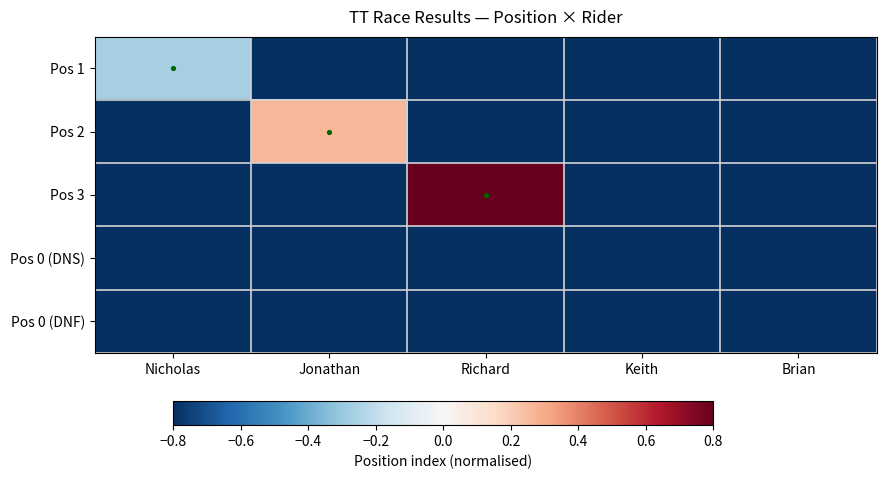

Which series has the widest spread of values?

Pos 3